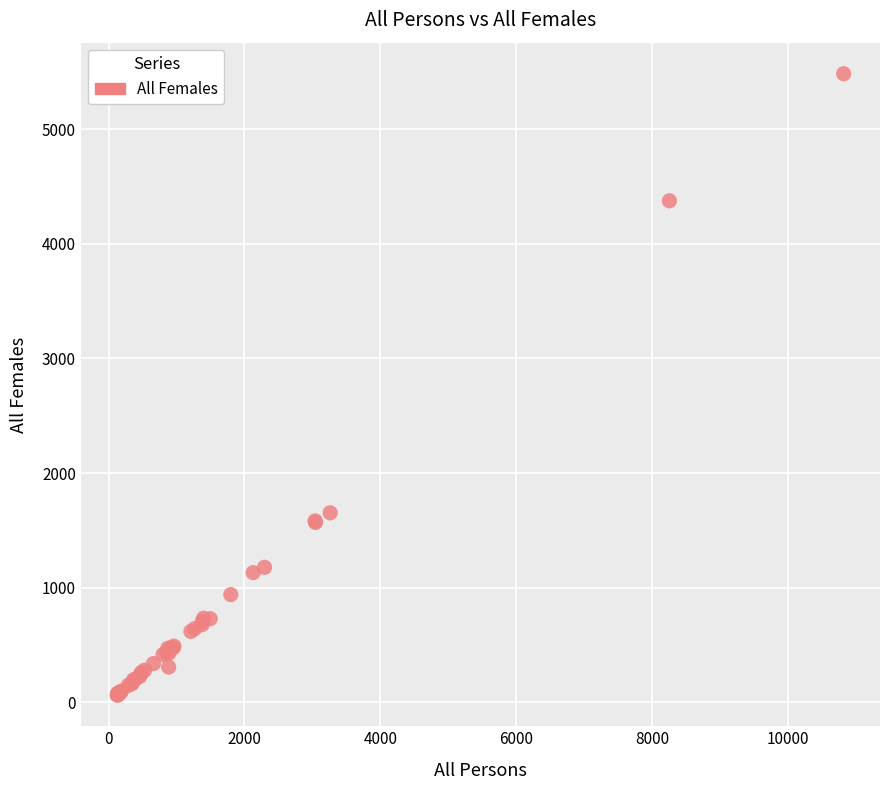

What Y value in the scatter plot is closest to 2772?

1653